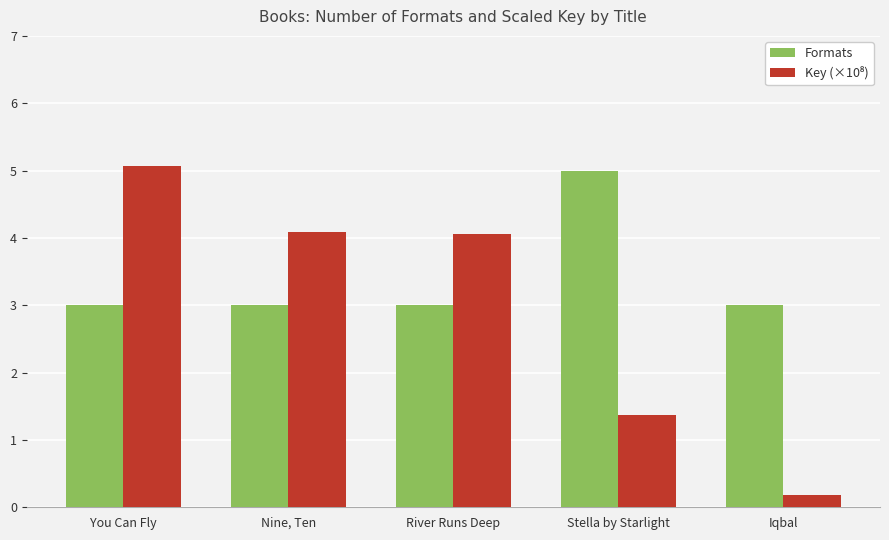

What position from the right is Nine, Ten?

4